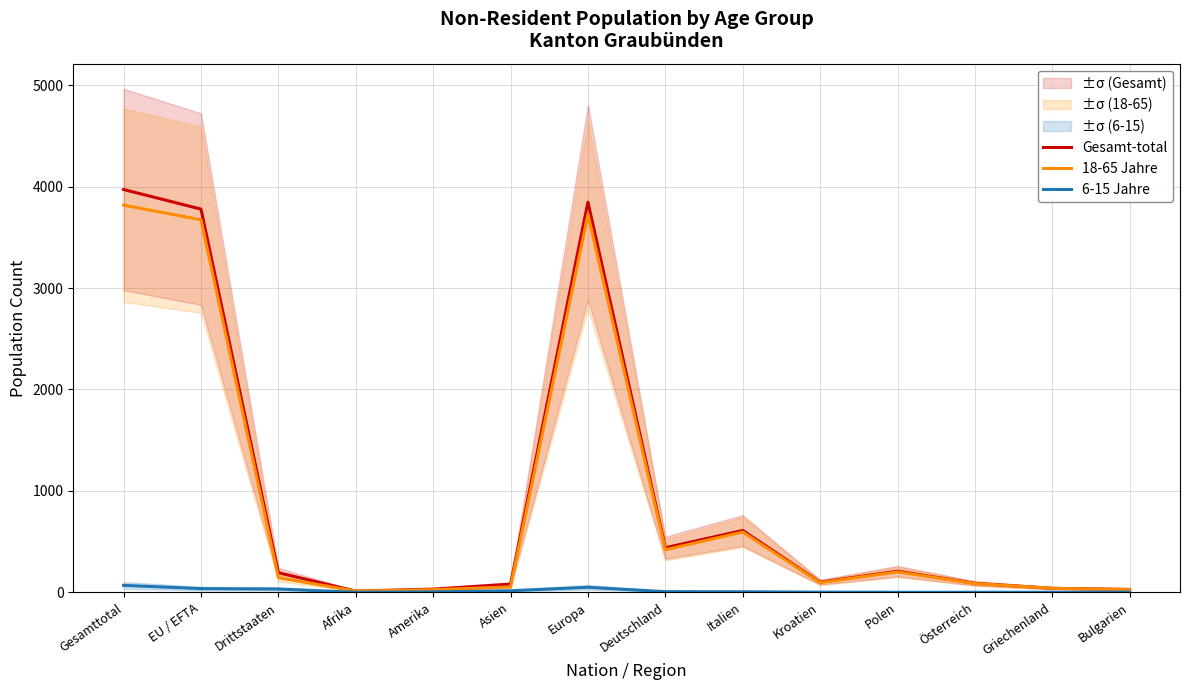

True or false: Gesamt-total has a value of 99 at Kroatien.

True